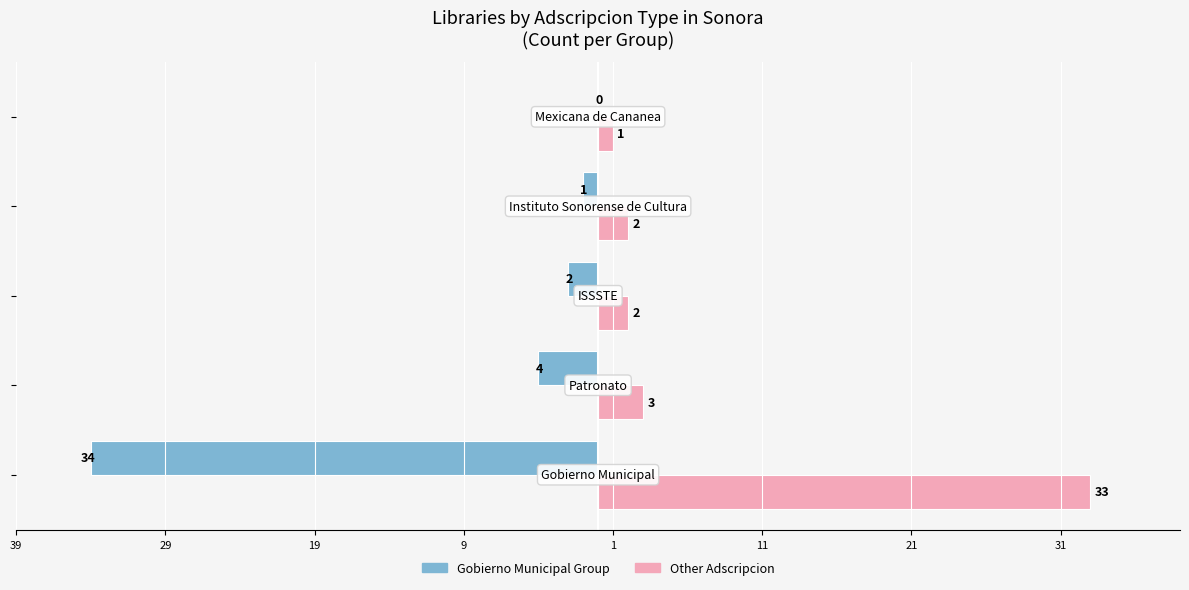

Count the number of categories in the chart.

5